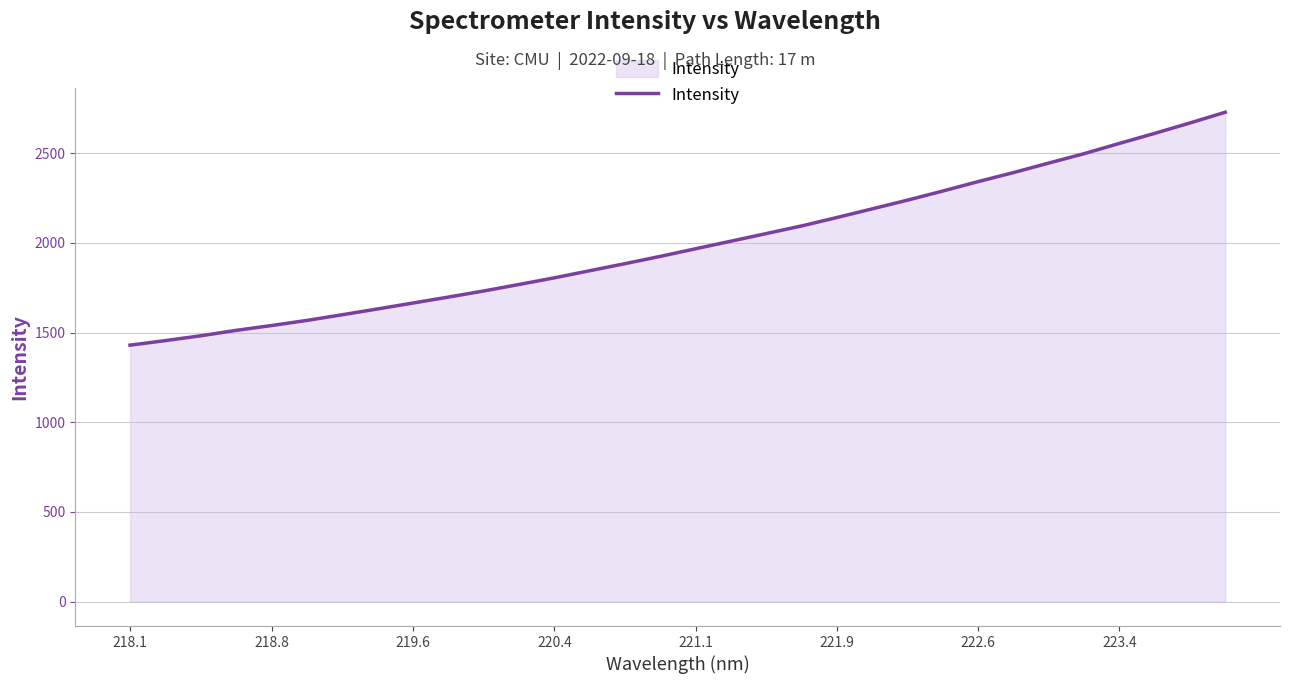

What is the smallest value displayed?

1430.0